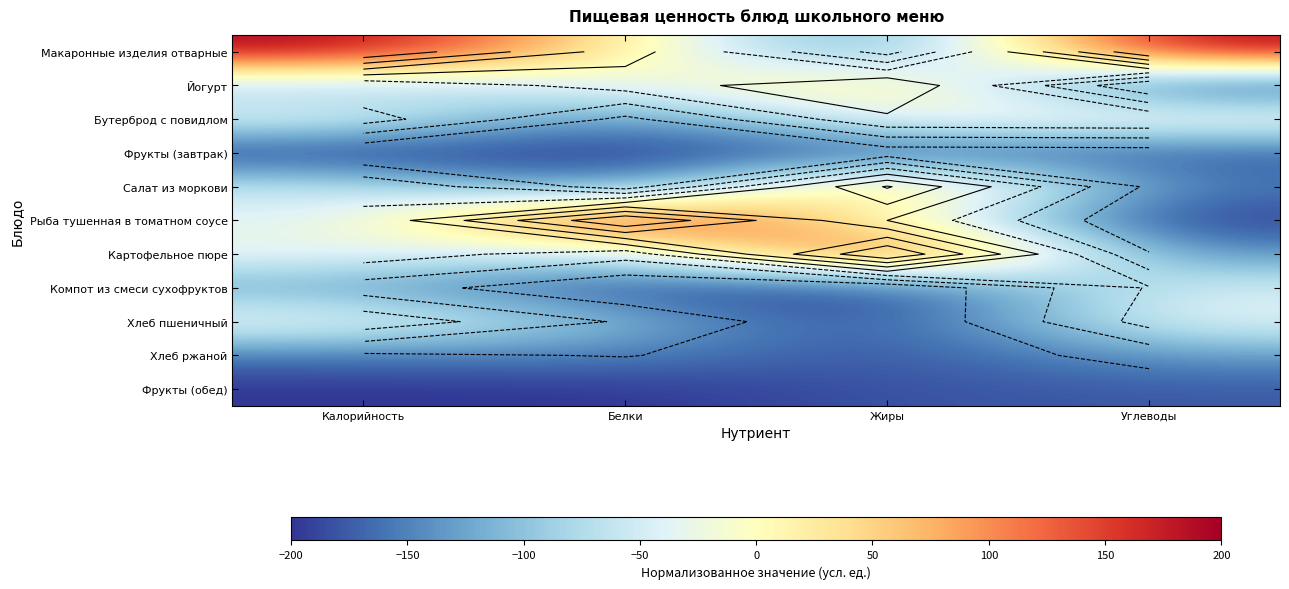

Which label corresponds to the largest value in the chart?

Калорийность